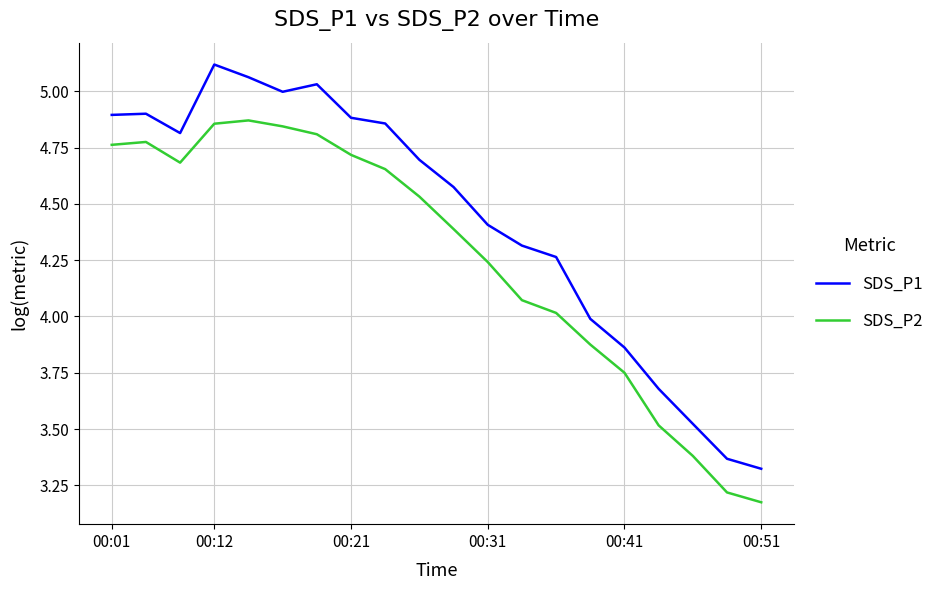

Which series has the largest range (max minus min)?

SDS_P1